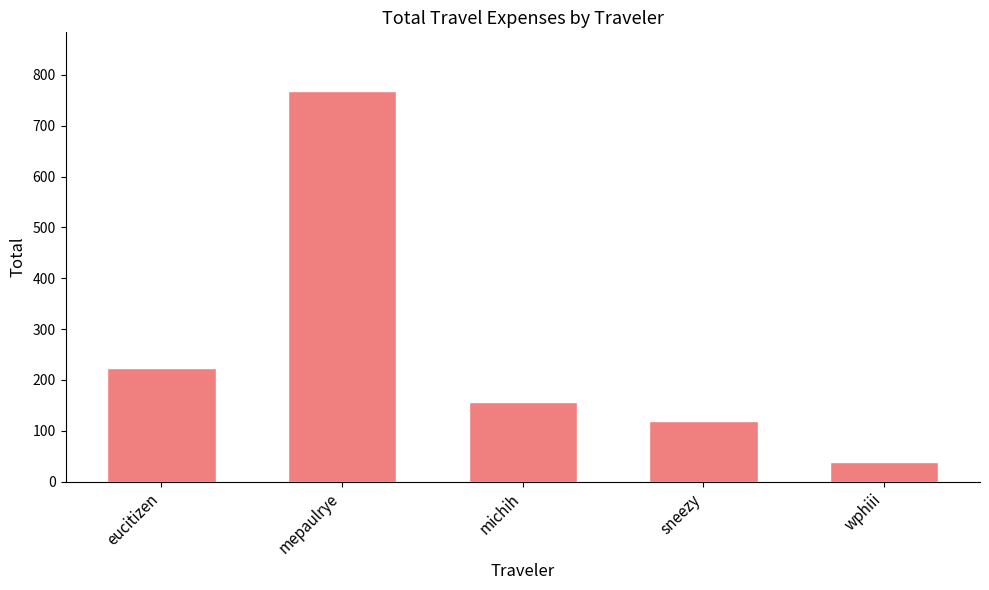

Which label corresponds to the smallest value in the chart?

wphiii